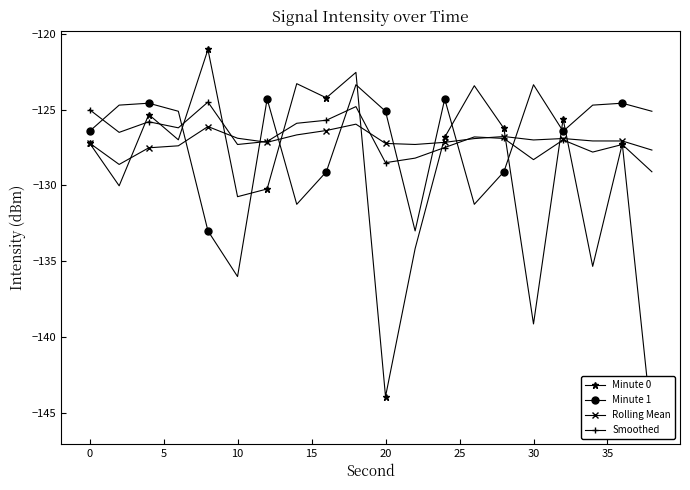

True or false: Minute 0 has more than 2 points higher than both neighbors.

True